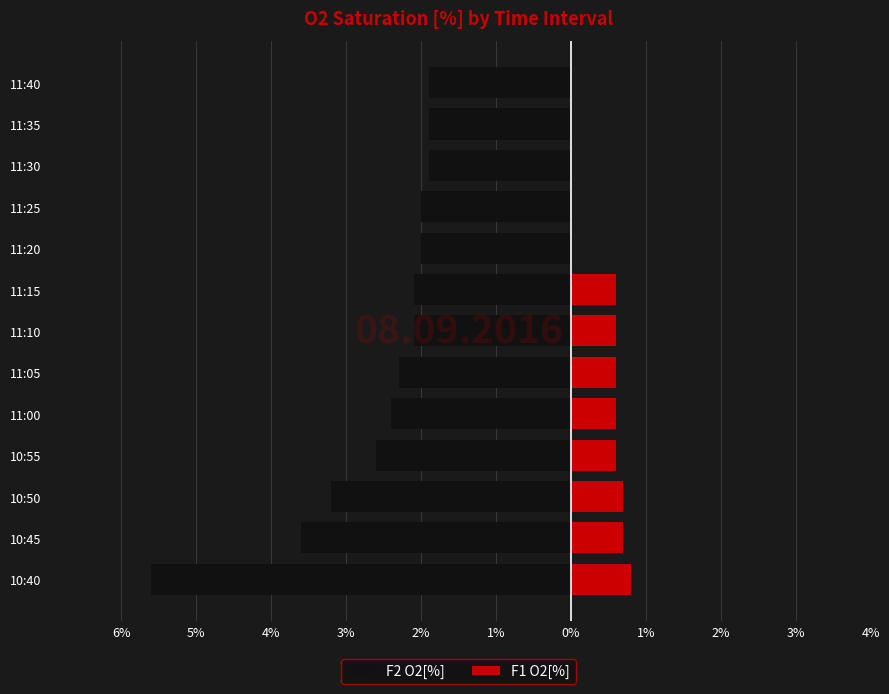

Read the F2 O2[%] value at 11:25.

-2.0